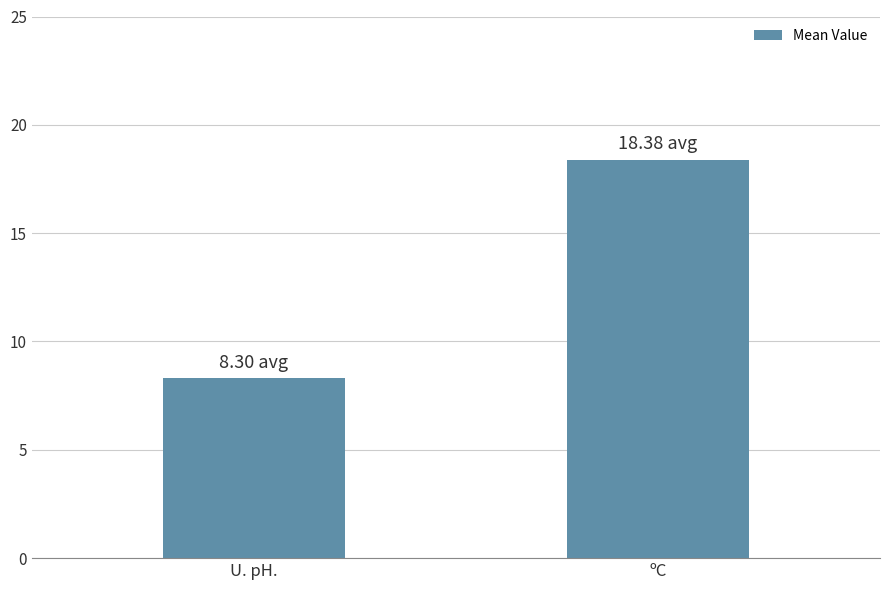

Reading right to left, transcribe all the data shown in this chart.

18.4	8.3